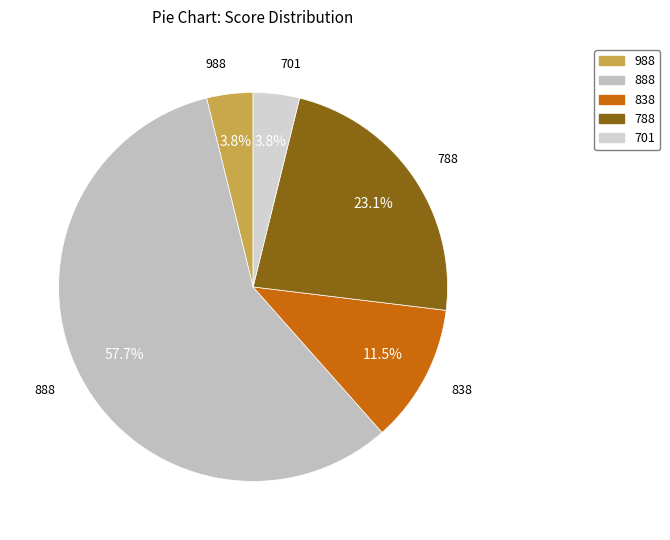

Do 788 and 701 together represent more than half of the pie?

No